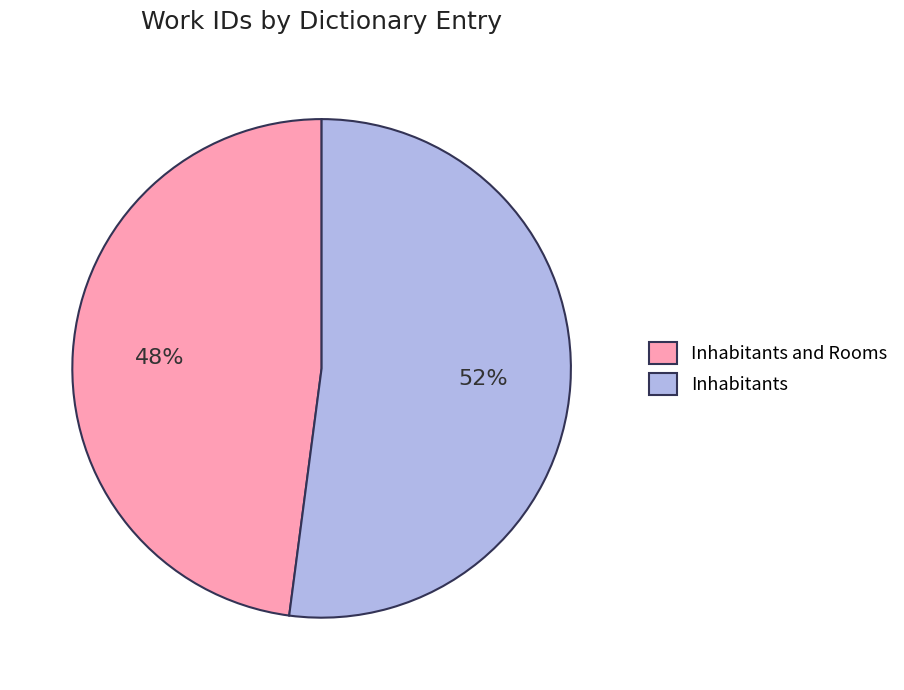

Count the number of slices in the pie.

2